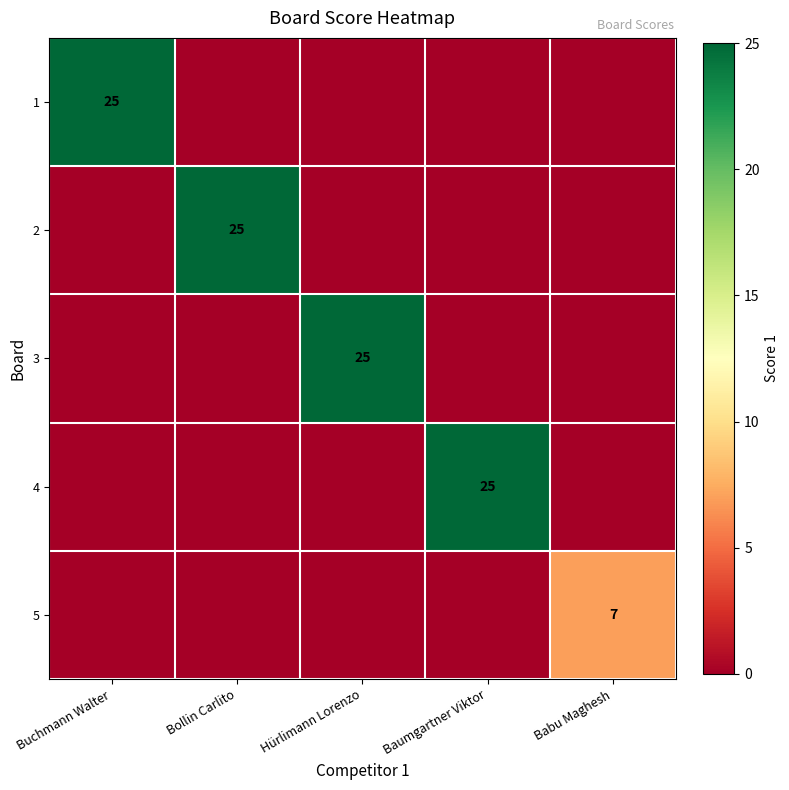

Is it true that 2 equals 25 at Bollin Carlito?

True